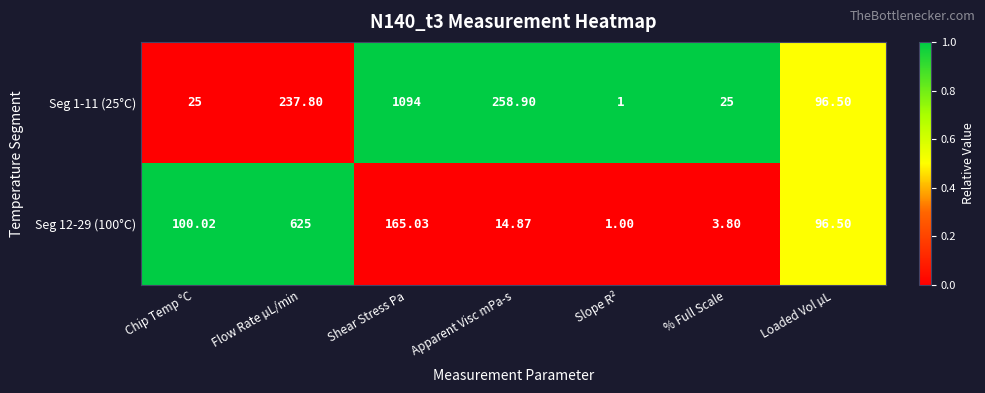

Which category has the lowest value across all series?

Slope R²